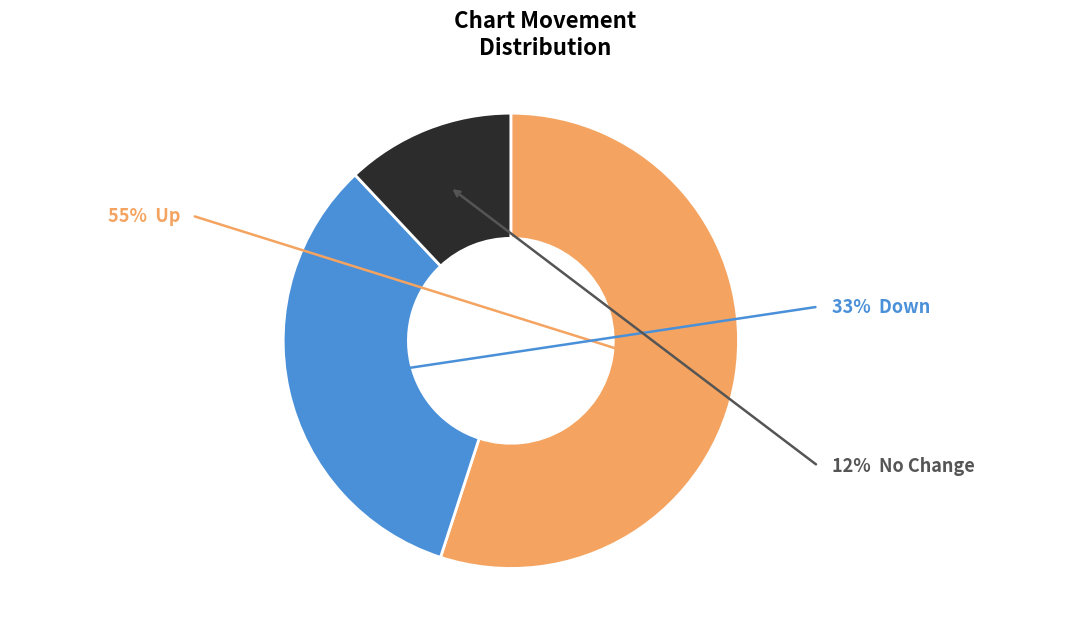

Does any single category account for the majority?

Yes